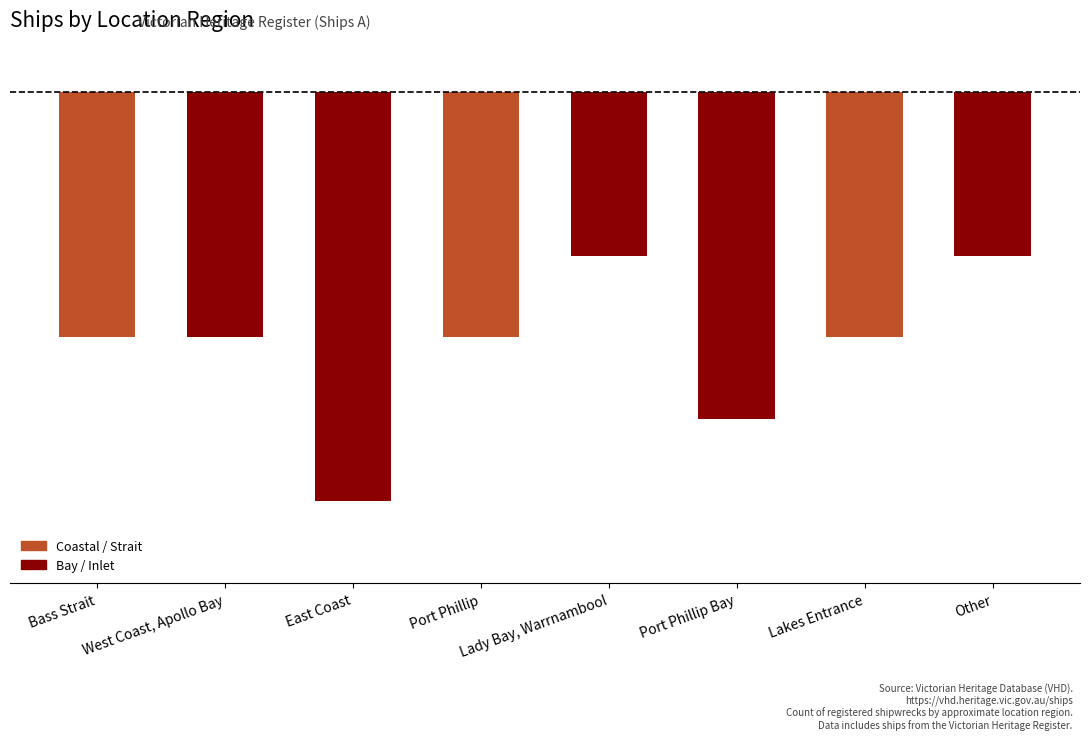

What is the label of the 5th bar from the right?

Port Phillip